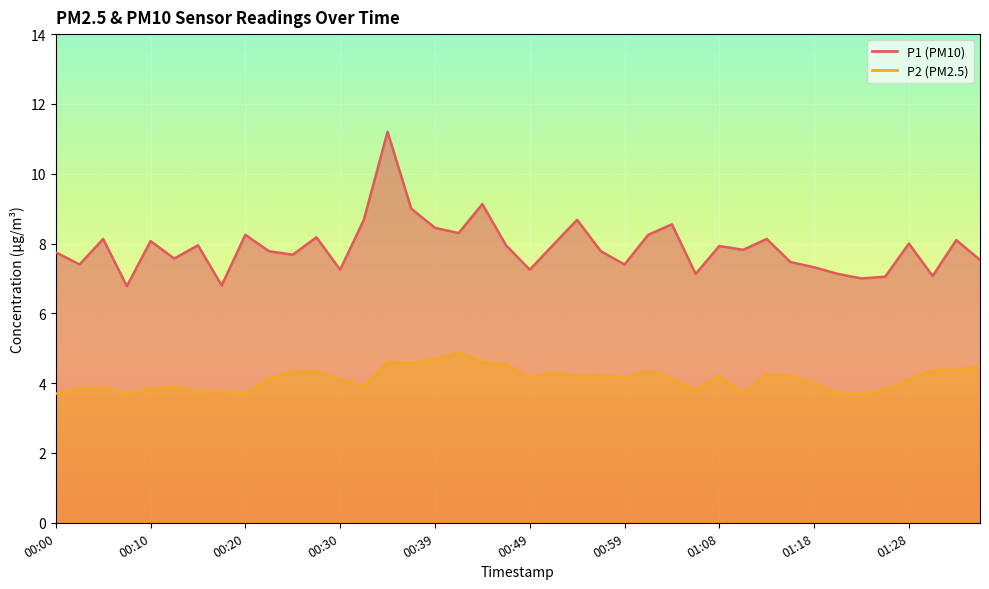

At which category is the sum across all series the highest?

00:34